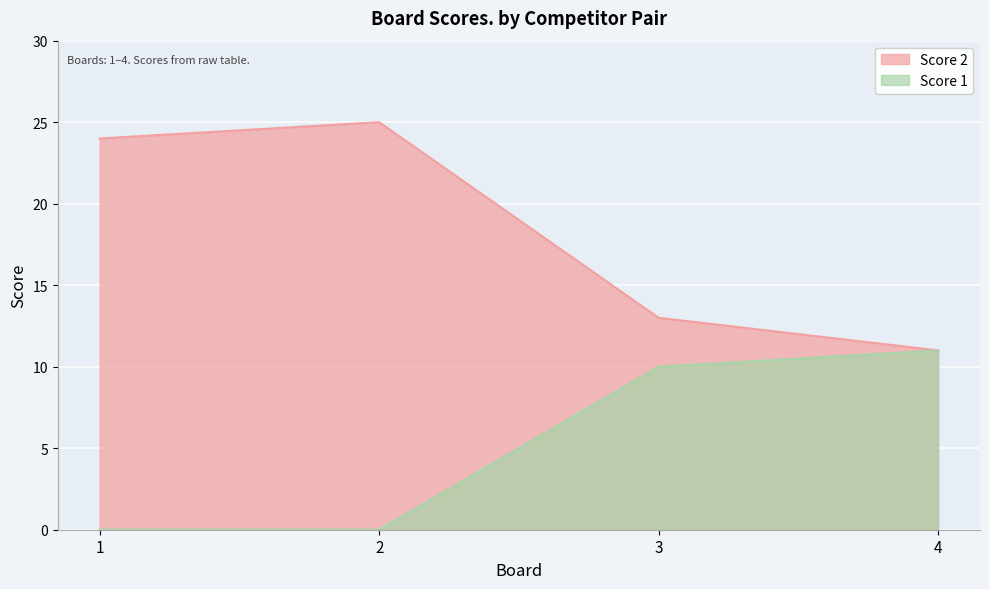

Reading left to right, what are all the values shown in this chart?

Score 2: 24	25	13	11
Score 1: 0	0	10	11